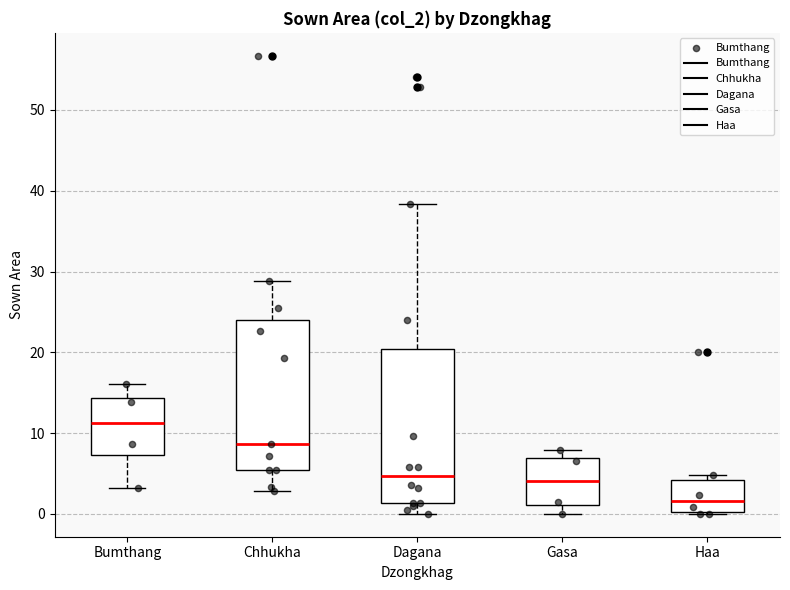

Where is the lower edge of the box for Gasa on the y-axis? The values are not printed on the chart, so give them approximately, as read against the axis.

1